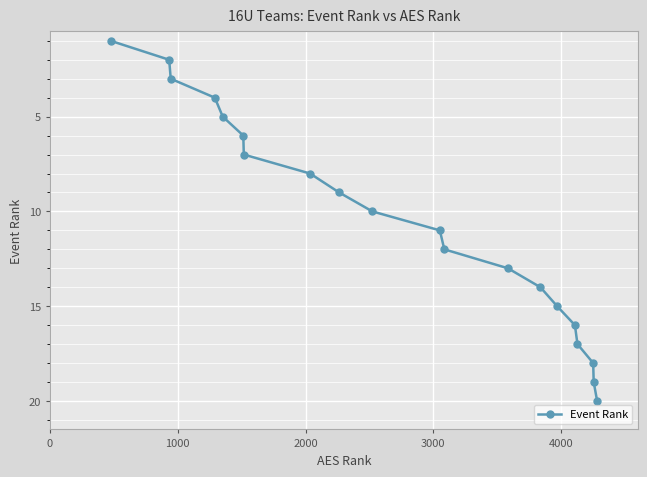

True or false: there are more than 2 points higher than both neighbors.

False